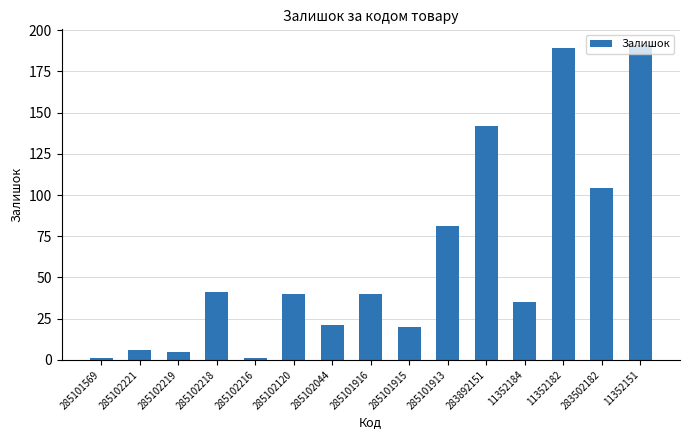

How many values are below 40?

7